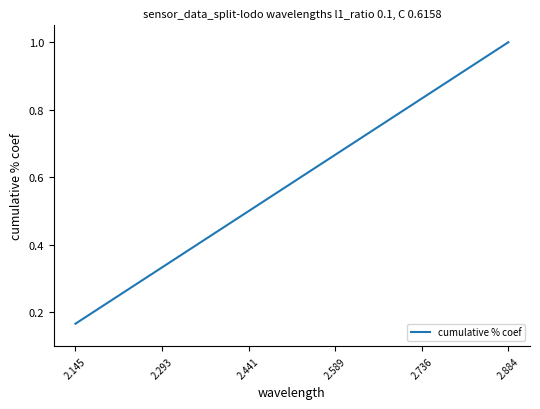

What is the average value?

0.6